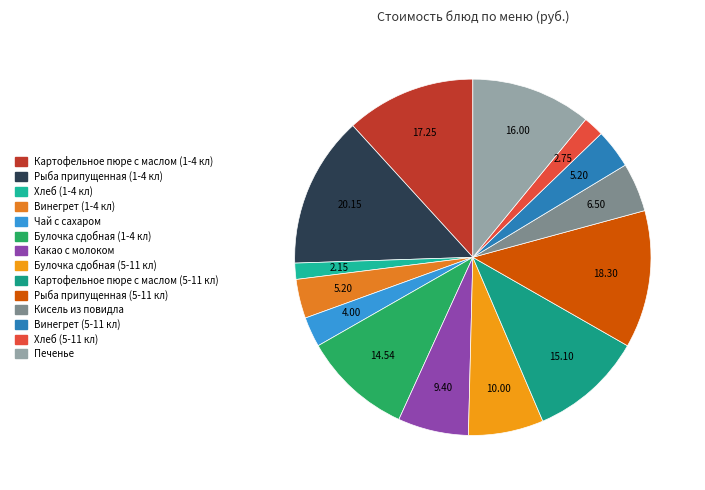

Between Картофельное пюре с маслом (1-4 кл) and Чай с сахаром, which is larger?

Картофельное пюре с маслом (1-4 кл)